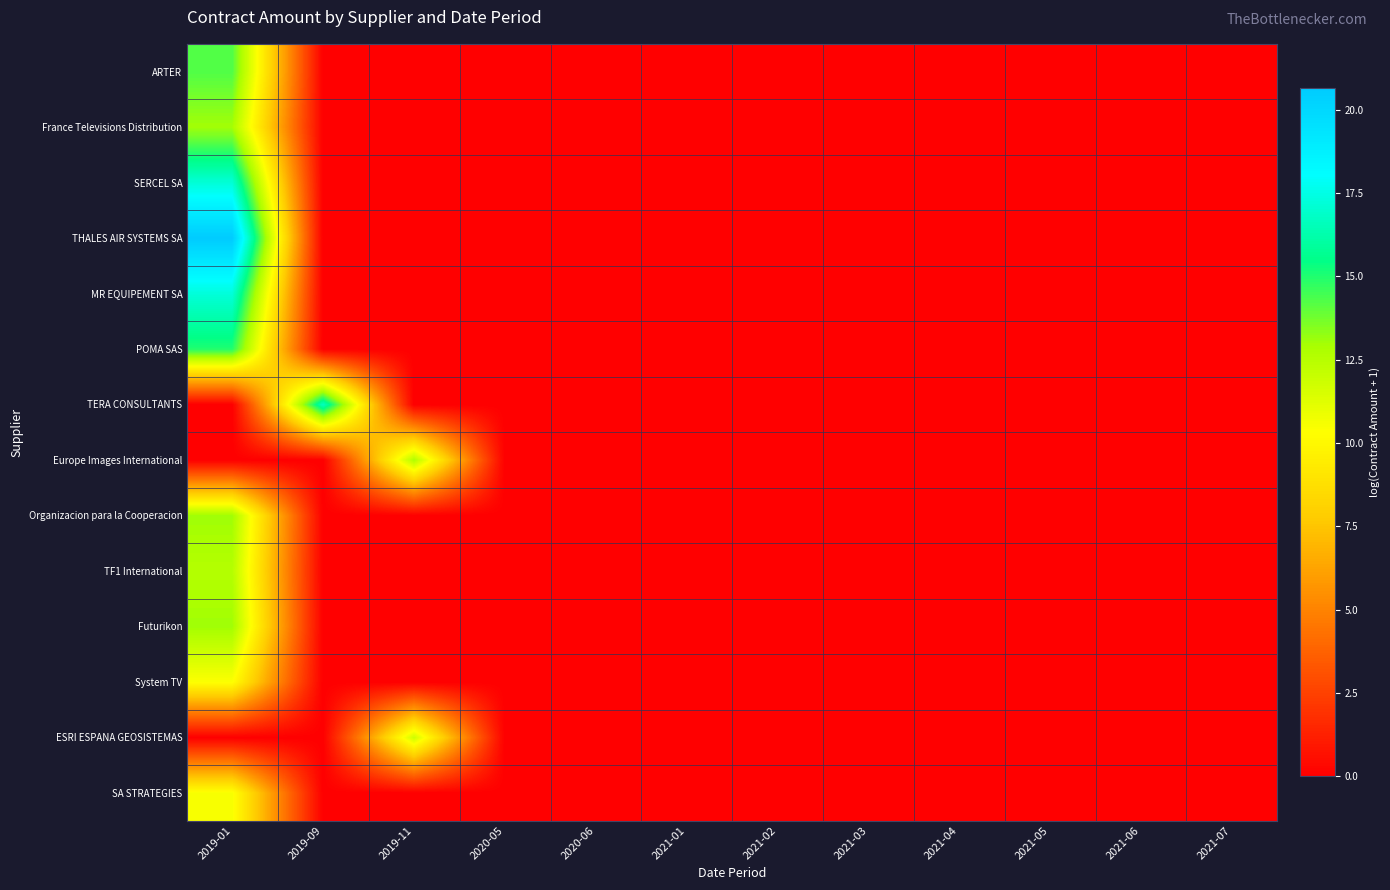

Reading left to right, extract all data points from this chart.

ARTER: 2019-01=14.3	2019-09=0.0	2019-11=0.0	2020-05=0.0	2020-06=0.0	2021-01=0.0	2021-02=0.0	2021-03=0.0	2021-04=0.0	2021-05=0.0	2021-06=0.0	2021-07=0.0
France Televisions Distribution: 2019-01=13.0	2019-09=0.0	2019-11=0.0	2020-05=0.0	2020-06=0.0	2021-01=0.0	2021-02=0.0	2021-03=0.0	2021-04=0.0	2021-05=0.0	2021-06=0.0	2021-07=0.0
SERCEL SA: 2019-01=17.2	2019-09=0.0	2019-11=0.0	2020-05=0.0	2020-06=0.0	2021-01=0.0	2021-02=0.0	2021-03=0.0	2021-04=0.0	2021-05=0.0	2021-06=0.0	2021-07=0.0
THALES AIR SYSTEMS SA: 2019-01=20.6	2019-09=0.0	2019-11=0.0	2020-05=0.0	2020-06=0.0	2021-01=0.0	2021-02=0.0	2021-03=0.0	2021-04=0.0	2021-05=0.0	2021-06=0.0	2021-07=0.0
MR EQUIPEMENT SA: 2019-01=17.3	2019-09=0.0	2019-11=0.0	2020-05=0.0	2020-06=0.0	2021-01=0.0	2021-02=0.0	2021-03=0.0	2021-04=0.0	2021-05=0.0	2021-06=0.0	2021-07=0.0
POMA SAS: 2019-01=15.0	2019-09=0.0	2019-11=0.0	2020-05=0.0	2020-06=0.0	2021-01=0.0	2021-02=0.0	2021-03=0.0	2021-04=0.0	2021-05=0.0	2021-06=0.0	2021-07=0.0
TERA CONSULTANTS: 2019-01=0.0	2019-09=16.7	2019-11=0.0	2020-05=0.0	2020-06=0.0	2021-01=0.0	2021-02=0.0	2021-03=0.0	2021-04=0.0	2021-05=0.0	2021-06=0.0	2021-07=0.0
Europe Images International: 2019-01=0.0	2019-09=0.0	2019-11=12.7	2020-05=0.0	2020-06=0.0	2021-01=0.0	2021-02=0.0	2021-03=0.0	2021-04=0.0	2021-05=0.0	2021-06=0.0	2021-07=0.0
Organizacion para la Cooperacion: 2019-01=13.1	2019-09=0.0	2019-11=0.0	2020-05=0.0	2020-06=0.0	2021-01=0.0	2021-02=0.0	2021-03=0.0	2021-04=0.0	2021-05=0.0	2021-06=0.0	2021-07=0.0
TF1 International: 2019-01=12.6	2019-09=0.0	2019-11=0.0	2020-05=0.0	2020-06=0.0	2021-01=0.0	2021-02=0.0	2021-03=0.0	2021-04=0.0	2021-05=0.0	2021-06=0.0	2021-07=0.0
Futurikon: 2019-01=13.1	2019-09=0.0	2019-11=0.0	2020-05=0.0	2020-06=0.0	2021-01=0.0	2021-02=0.0	2021-03=0.0	2021-04=0.0	2021-05=0.0	2021-06=0.0	2021-07=0.0
System TV: 2019-01=10.4	2019-09=0.0	2019-11=0.0	2020-05=0.0	2020-06=0.0	2021-01=0.0	2021-02=0.0	2021-03=0.0	2021-04=0.0	2021-05=0.0	2021-06=0.0	2021-07=0.0
ESRI ESPANA GEOSISTEMAS: 2019-01=0.0	2019-09=0.0	2019-11=11.8	2020-05=0.0	2020-06=0.0	2021-01=0.0	2021-02=0.0	2021-03=0.0	2021-04=0.0	2021-05=0.0	2021-06=0.0	2021-07=0.0
SA STRATEGIES: 2019-01=10.5	2019-09=0.0	2019-11=0.0	2020-05=0.0	2020-06=0.0	2021-01=0.0	2021-02=0.0	2021-03=0.0	2021-04=0.0	2021-05=0.0	2021-06=0.0	2021-07=0.0